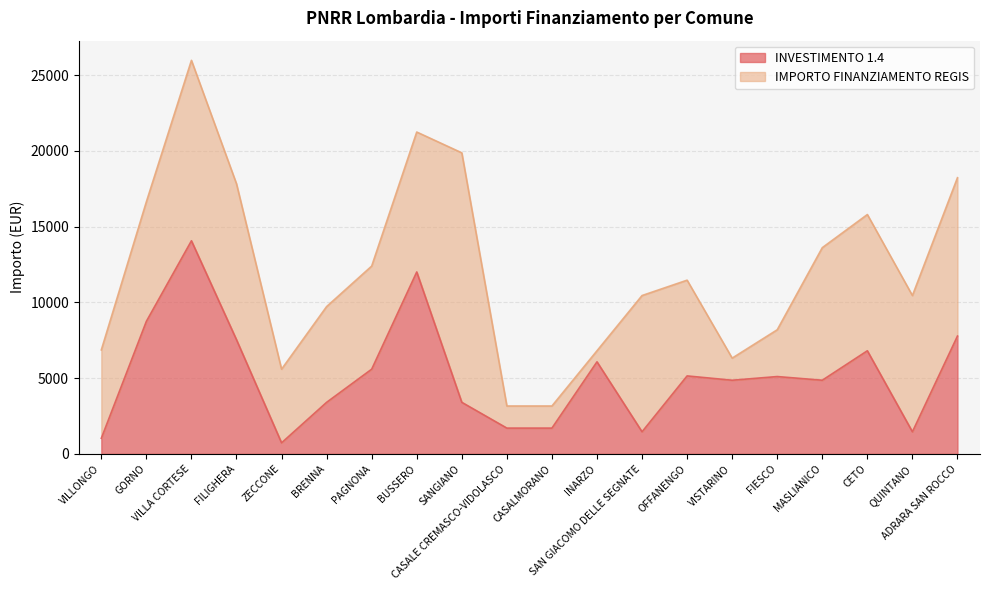

The value at ZECCONE is 1297. True or false?

False